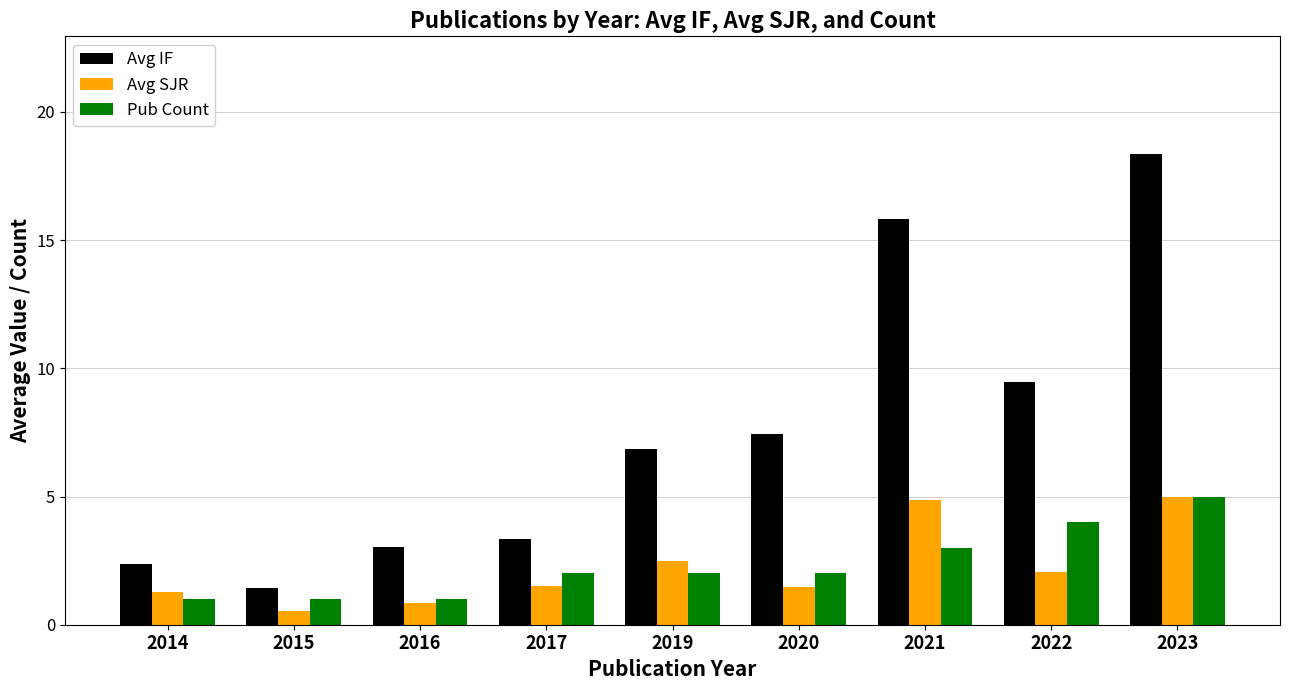

What is the highest value of the Avg SJR series?

5.0